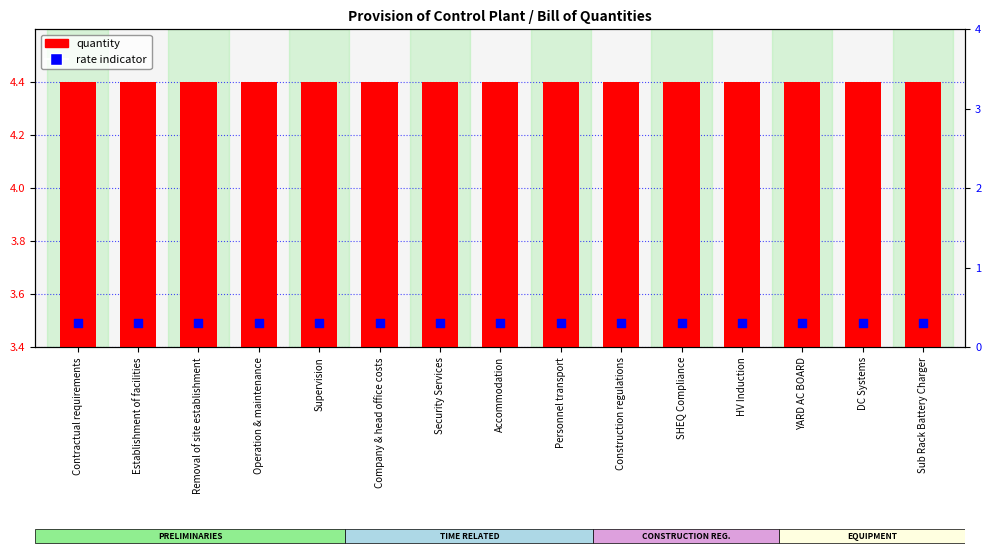

At which category is the sum across all series the highest?

Contractual requirements